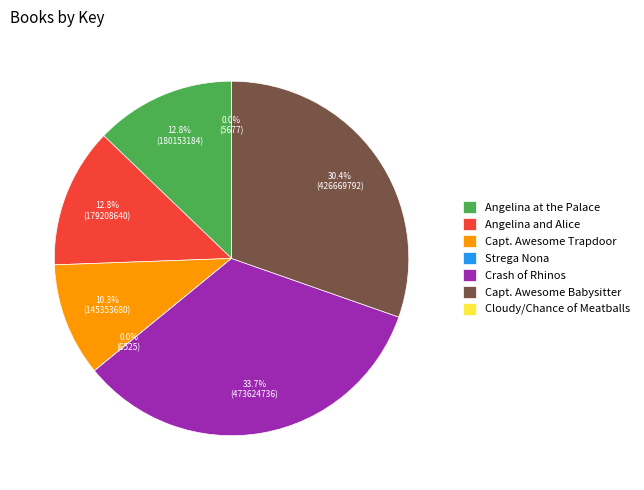

How much of the chart is everything except Crash of Rhinos?

66.3%